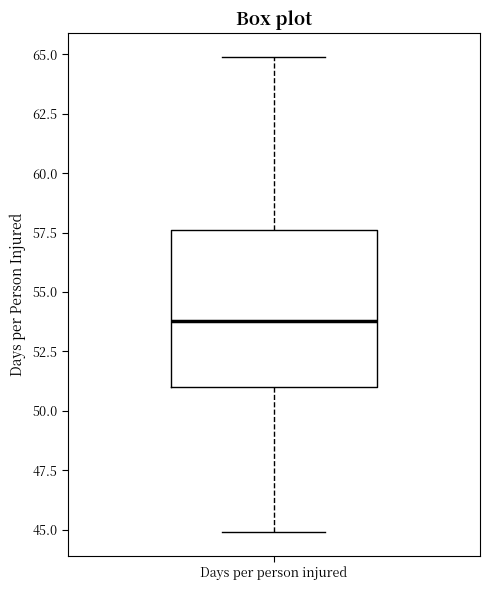

Read this box plot against the y-axis: the position of the median line, the range covered by the box, and the ends of both whiskers. The values are not printed on the chart, so give them approximately, as read against the axis.

median 54.0, box 51.0 to 57.5, whiskers 45.0 to 65.0